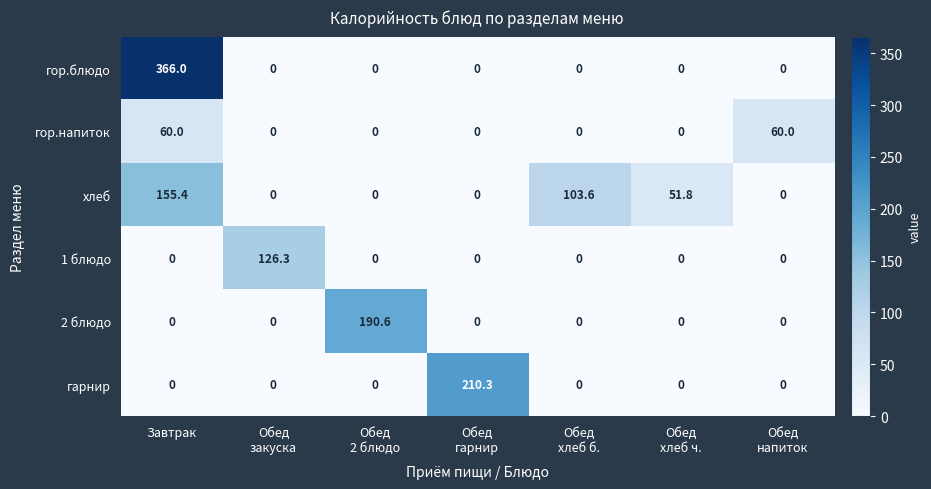

How many values in the гарнир series exceed 0?

1